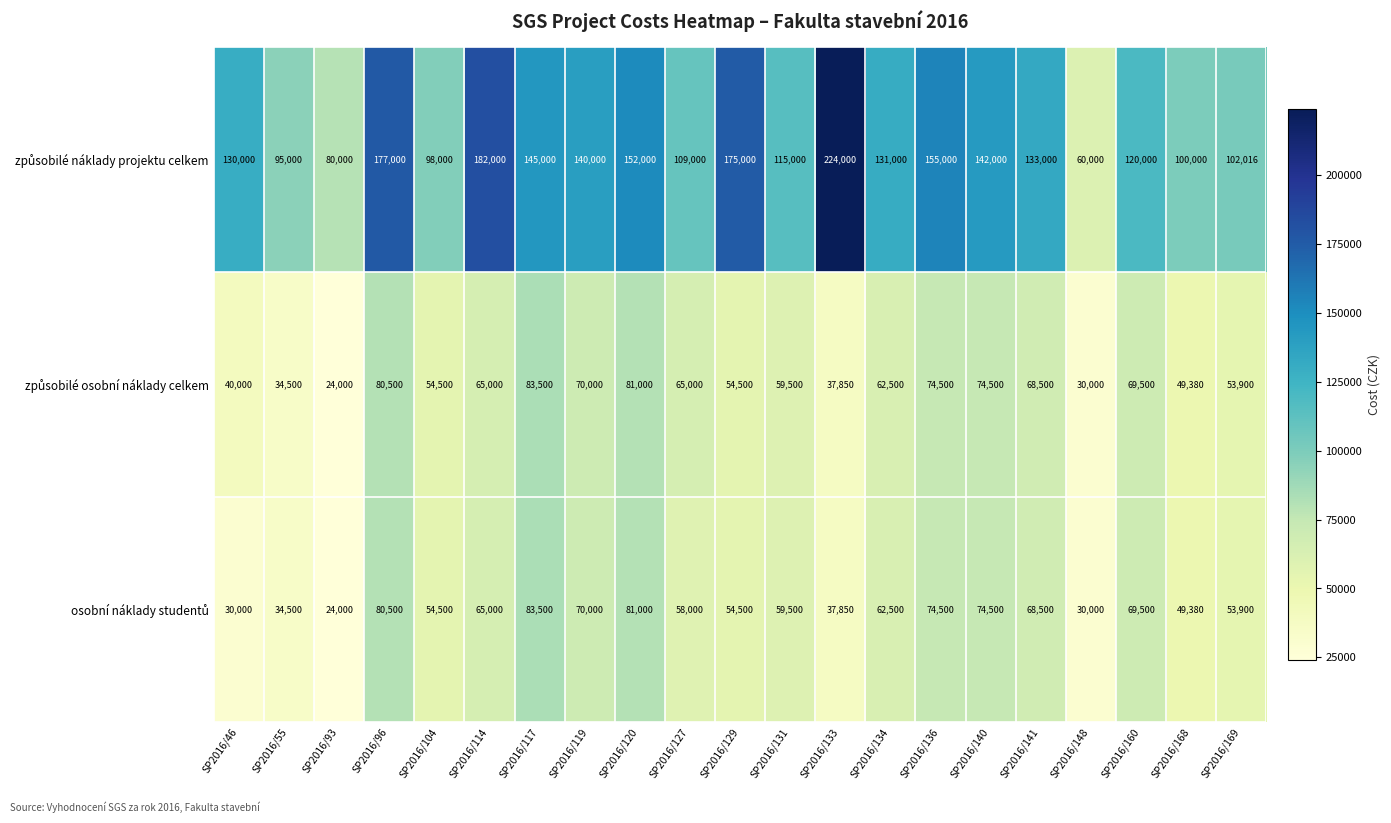

Count the number of categories in the chart.

21